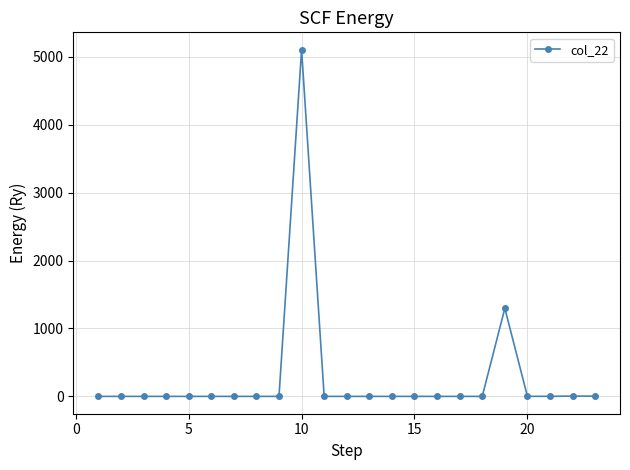

What is the difference between the second highest and minimum values?

1297